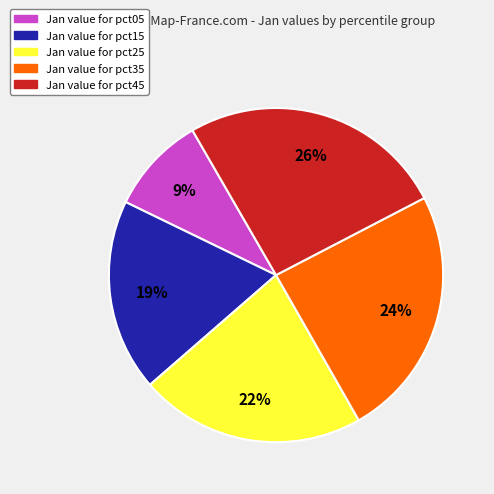

To the nearest percent, what is the average slice percentage?

20%